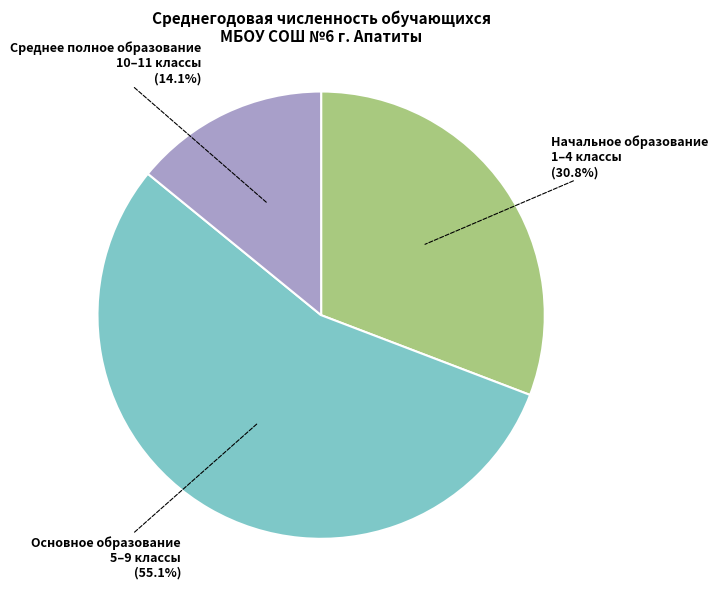

Is there a majority slice in this chart?

Yes